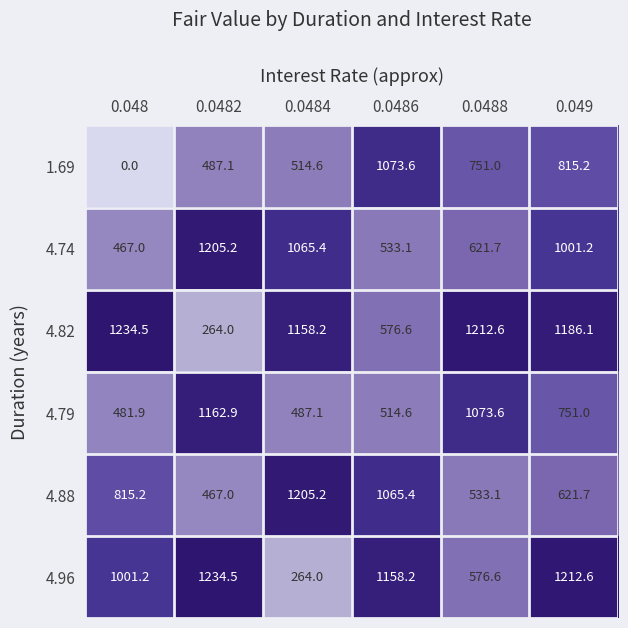

List the labels in order of 4.88 value, smallest first.

0.0482, 0.0488, 0.049, 0.048, 0.0486, 0.0484